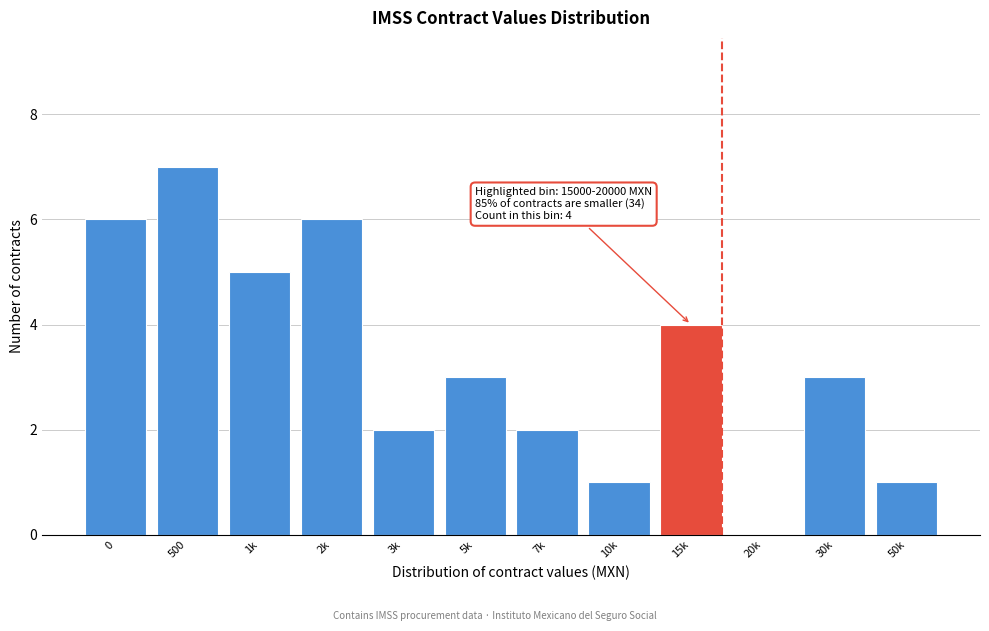

Reading right to left, what are all the values shown in this chart?

50k=1	30k=3	20k=0	15k=4	10k=1	7k=2	5k=3	3k=2	2k=6	1k=5	500=7	0=6